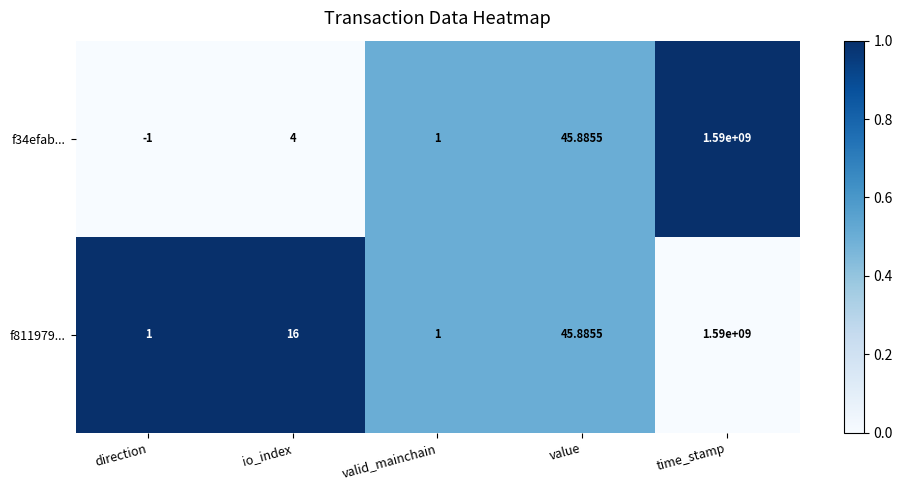

Count the number of categories in the chart.

5